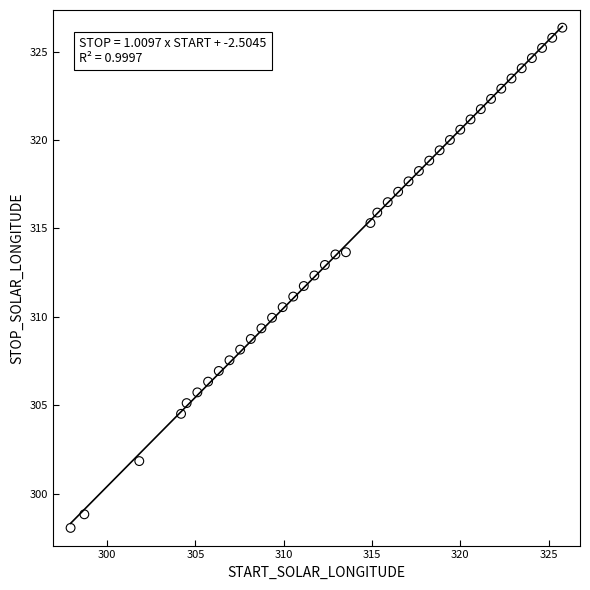

What is the range of X values (max minus min)?

27.8